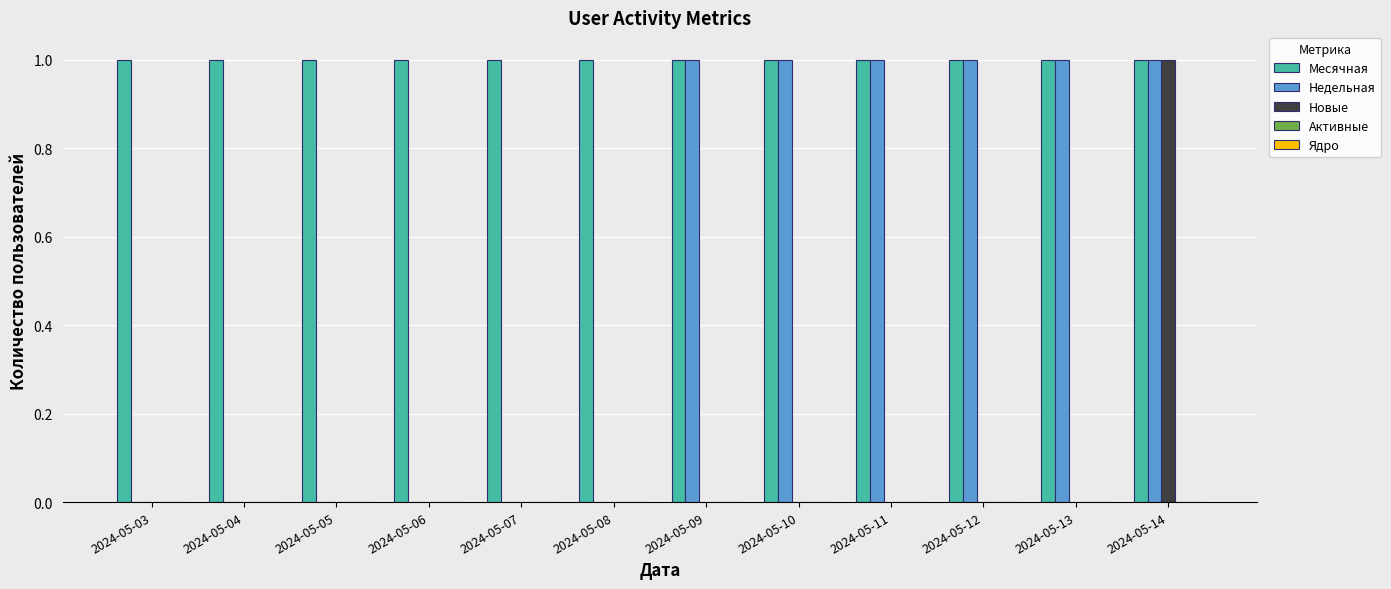

At which category is the sum across all series the highest?

2024-05-14